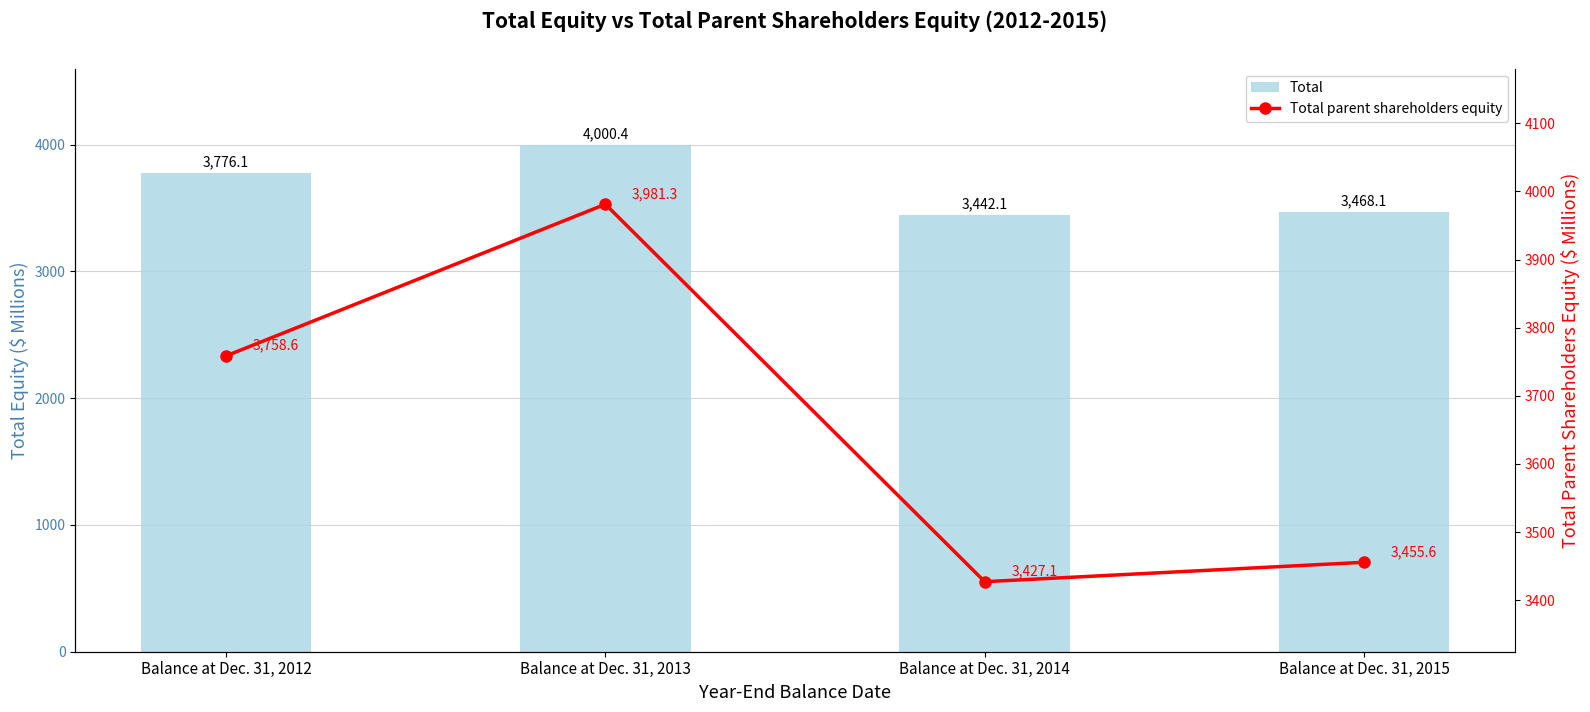

List the series in order of their overall mean, highest first.

Total, Total parent shareholders equity